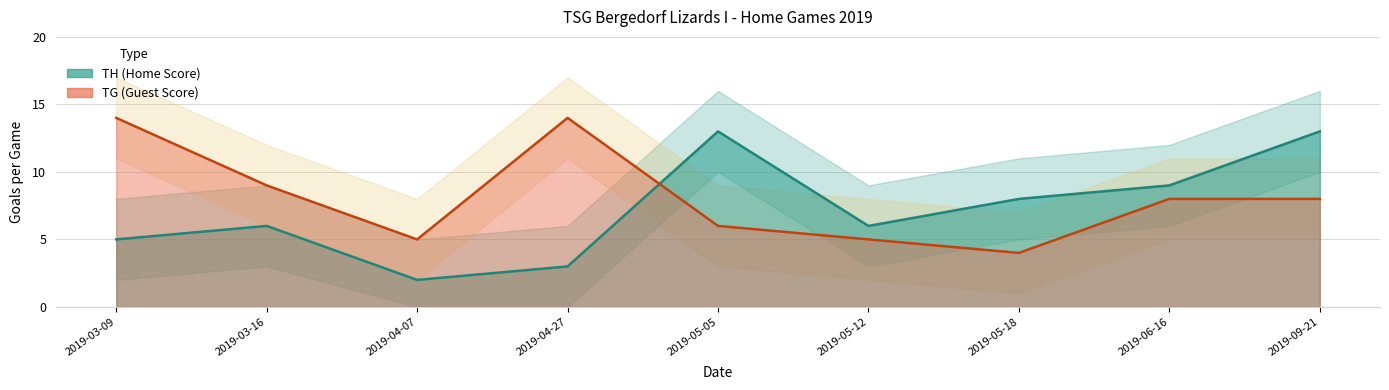

True or false: TG (Guest Score) has a value of 8 at 2019-06-16.

True